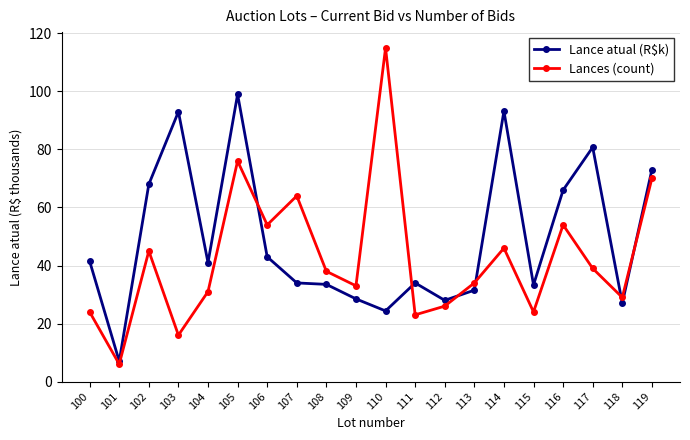

What is the smallest value displayed?

6.0